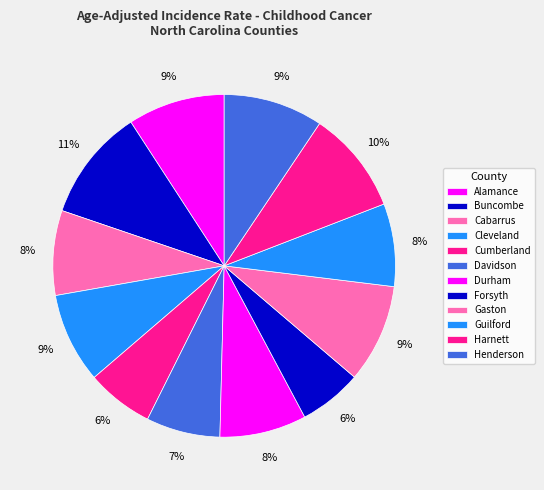

True or false: Henderson accounts for 9% of the total.

True